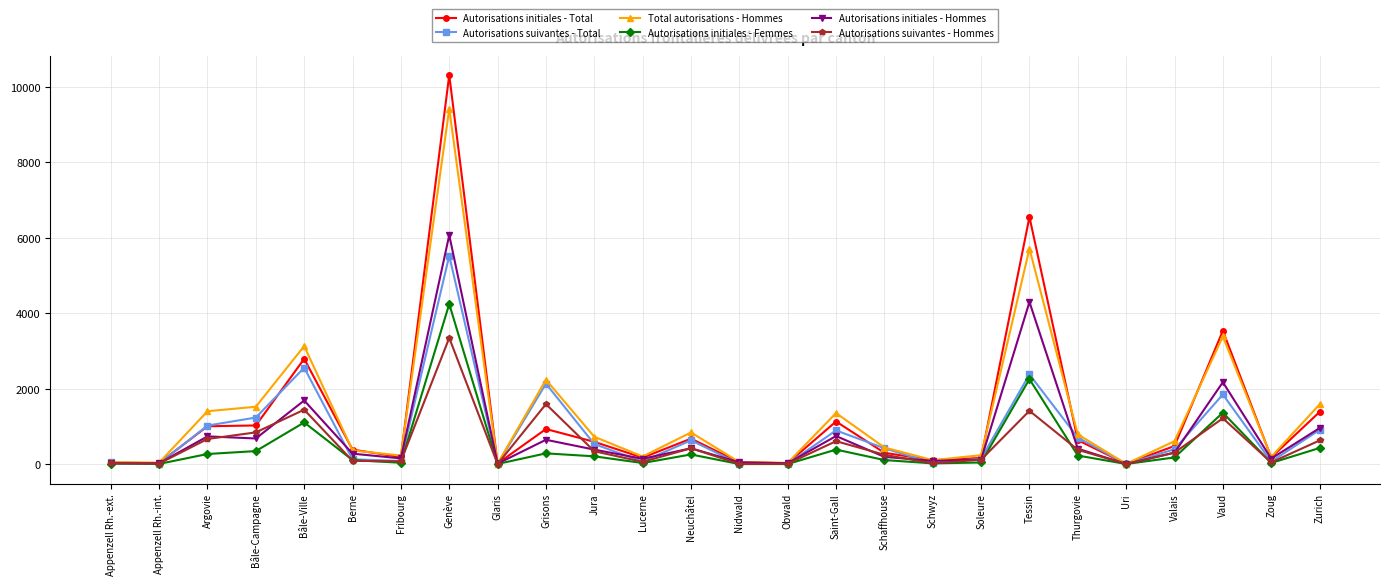

Which label corresponds to the largest value in the chart?

Genève